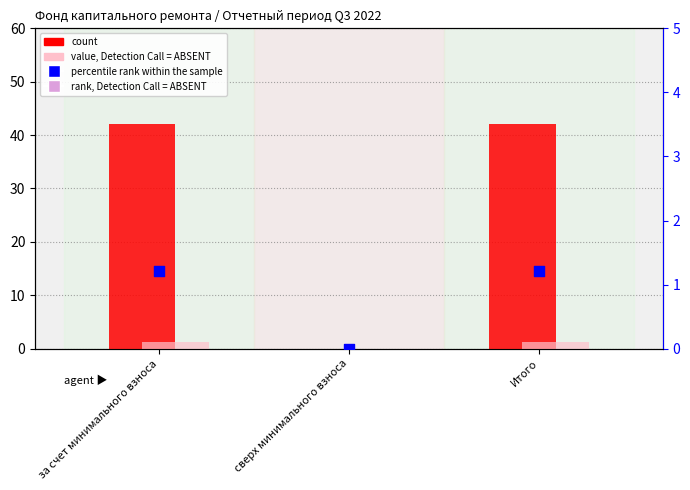

Which series contains the lowest Y value?

count